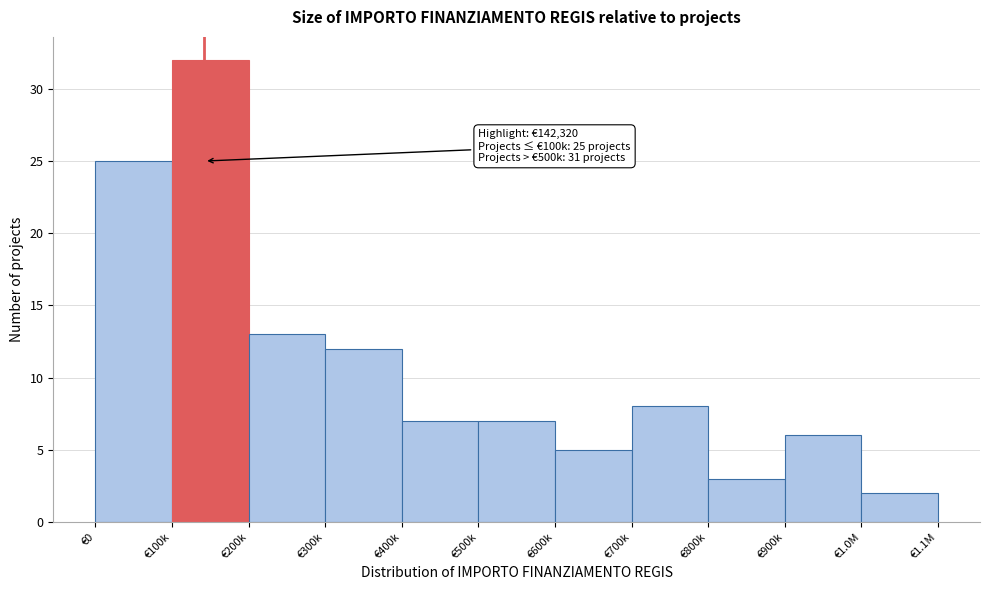

Reading left to right, list all the values displayed in this chart.

25	32	13	12	7	7	5	8	3	6	2